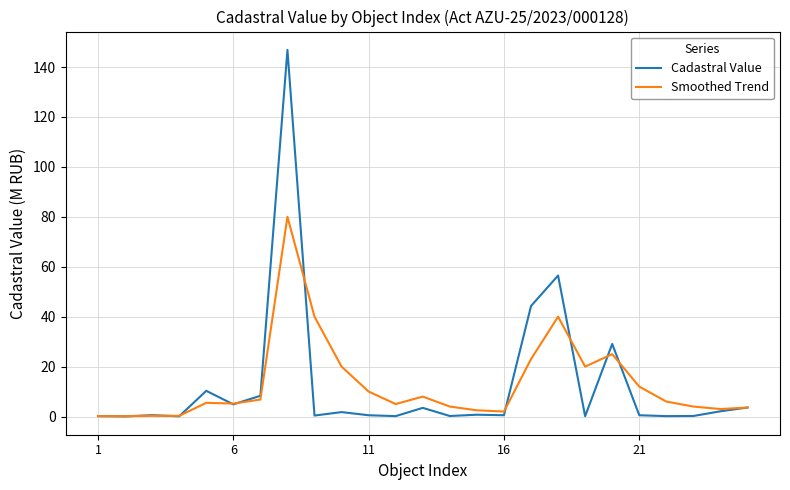

List the series in order of their peak value, lowest first.

Smoothed Trend, Cadastral Value